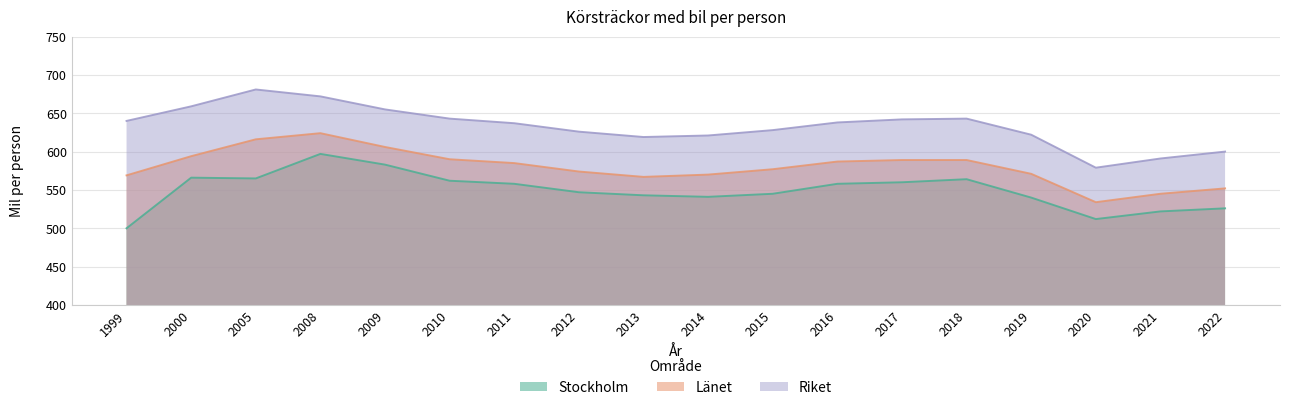

True or false: Länet has more than 1 interior local peaks.

False